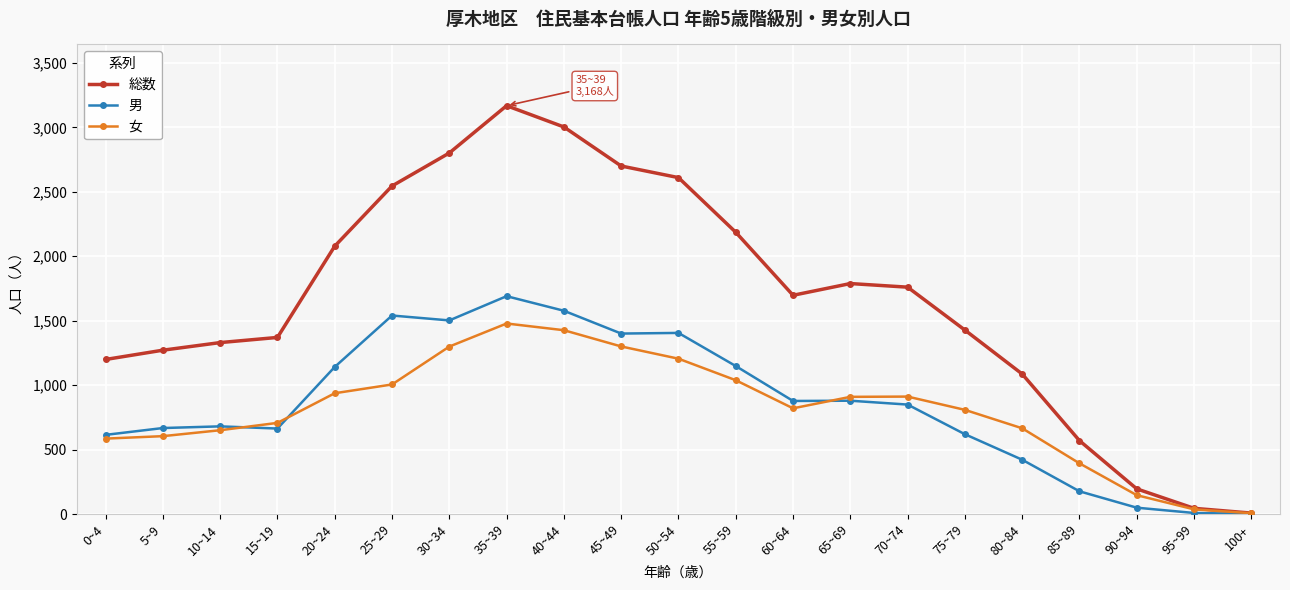

True or false: 女 and 男 cross at least once.

True